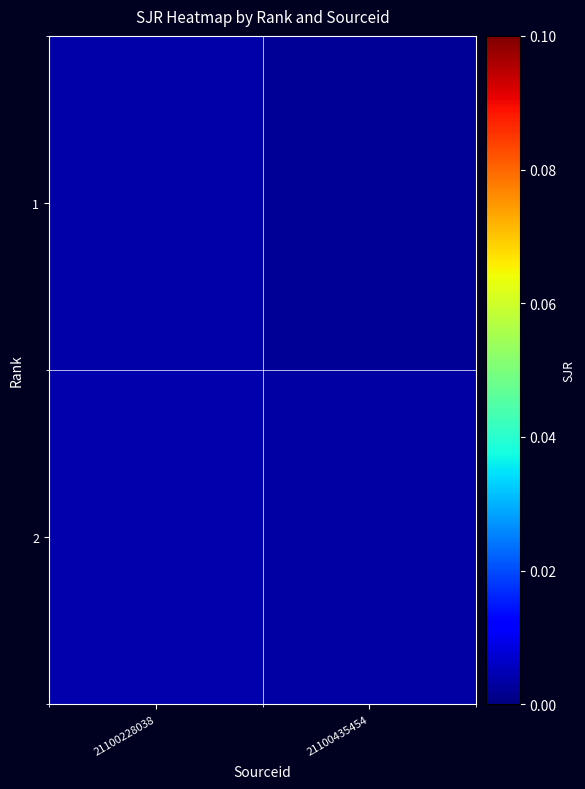

Reading left to right, transcribe all the data shown in this chart.

1: 21100228038=0.0	21100435454=0.0
2: 21100228038=0.0	21100435454=0.0